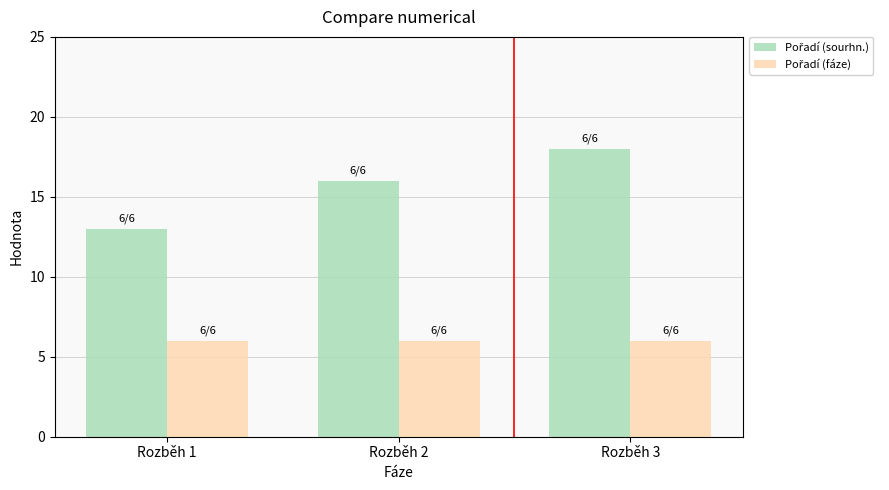

Count the number of categories in the chart.

3